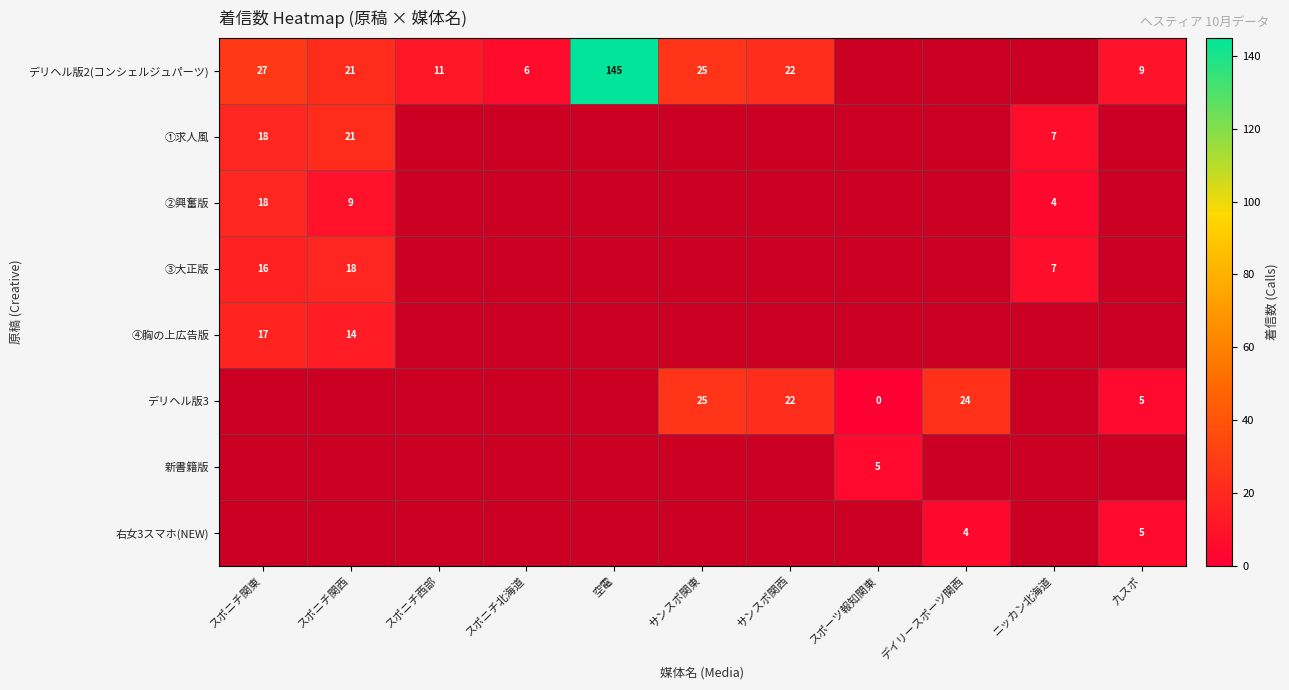

Between スポニチ北海道 and スポニチ関東, which is larger?

スポニチ関東